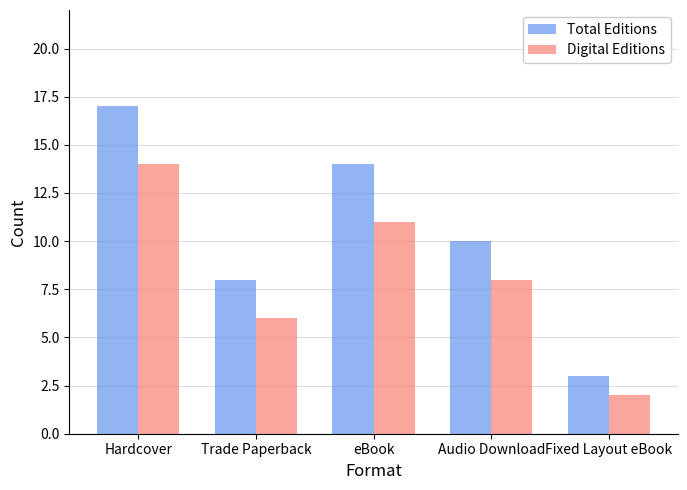

What is the label of the 4th bar from the left?

Audio Download